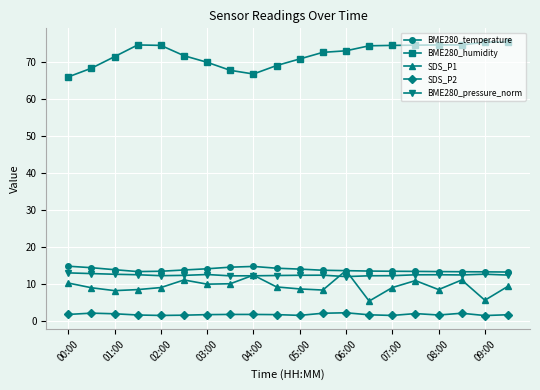

What is the average value of the BME280_humidity series?

71.9